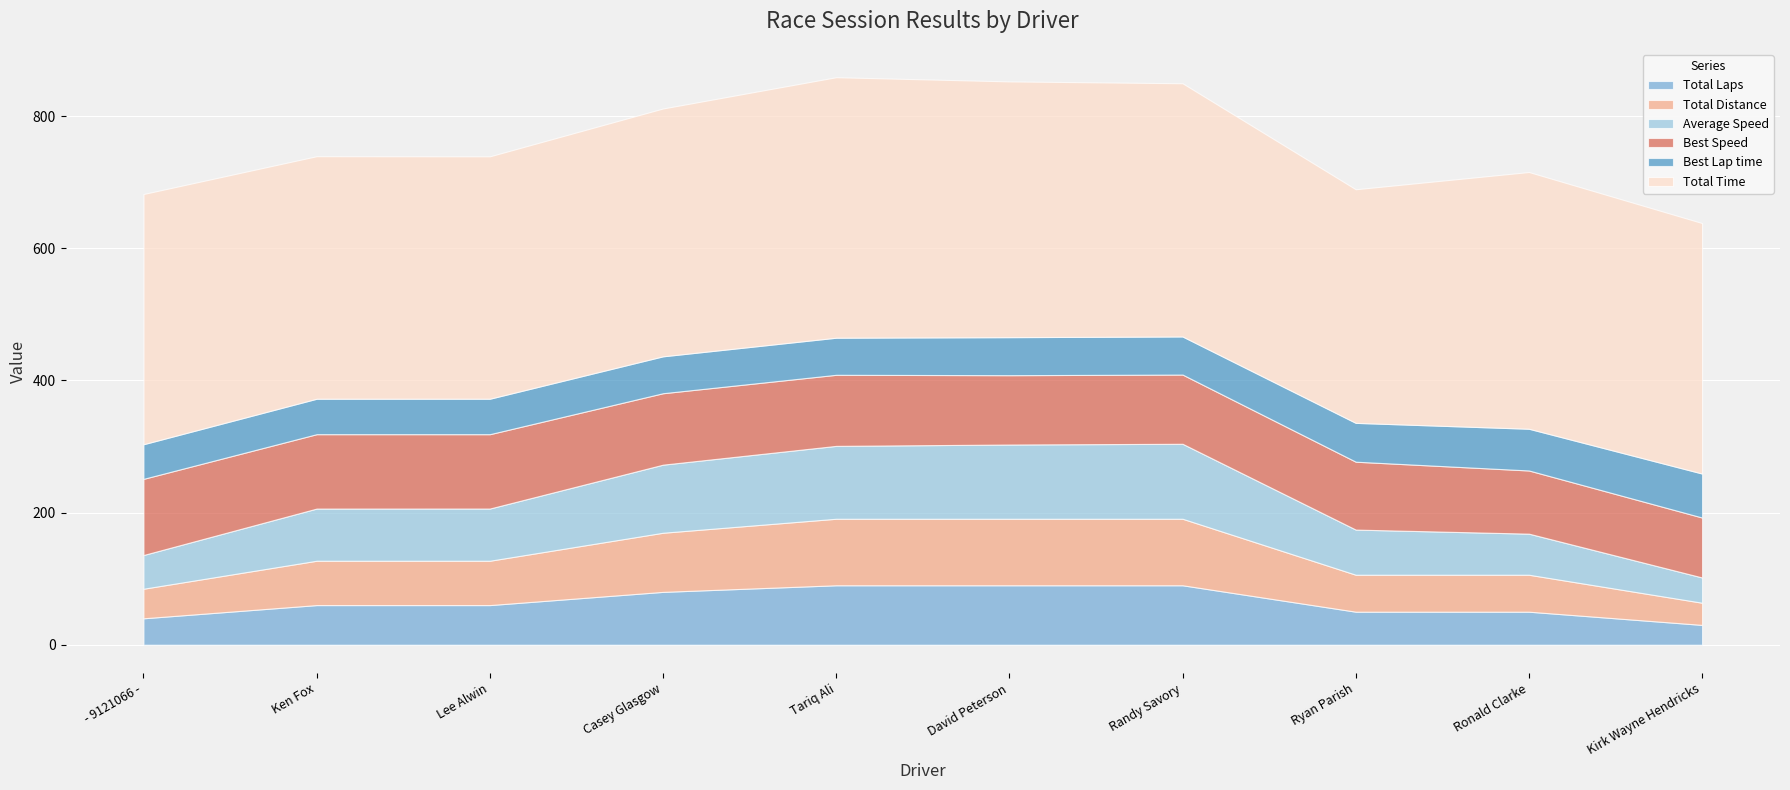

What position from the right is David Peterson?

5